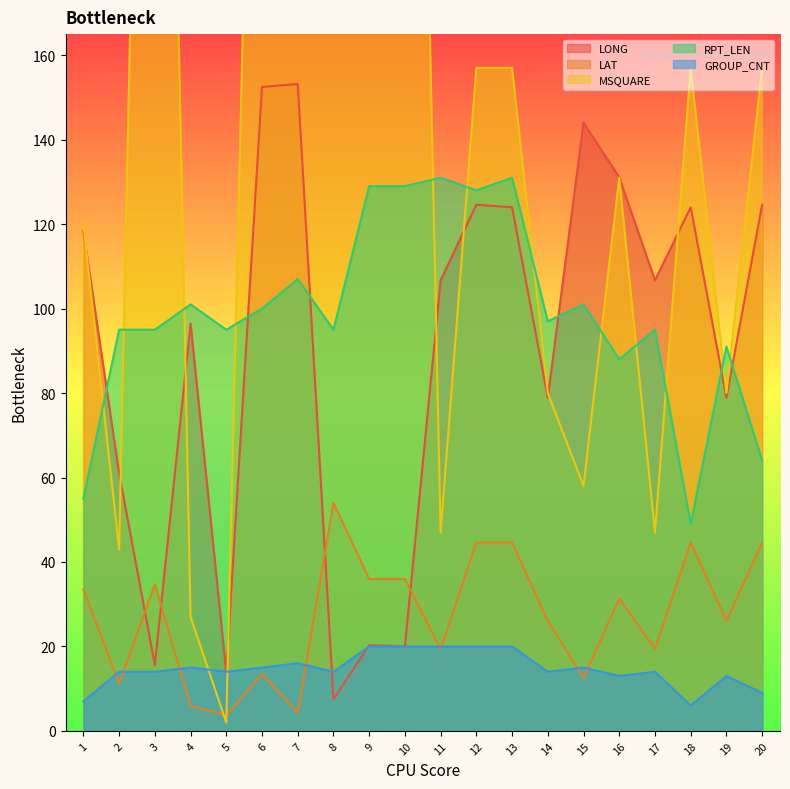

Which category has the lowest value in the LONG series?

8